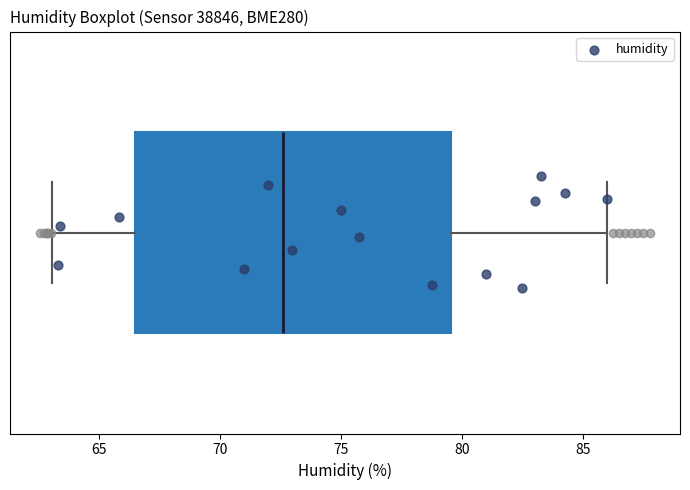

Where does the left whisker of the box end on the x-axis? The values are not printed on the chart, so give them approximately, as read against the axis.

63.0